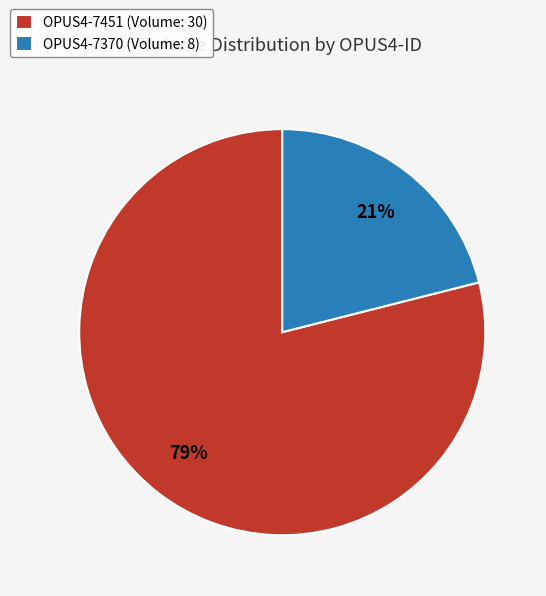

To the nearest percent, what portion does OPUS4-7370 represent?

21%